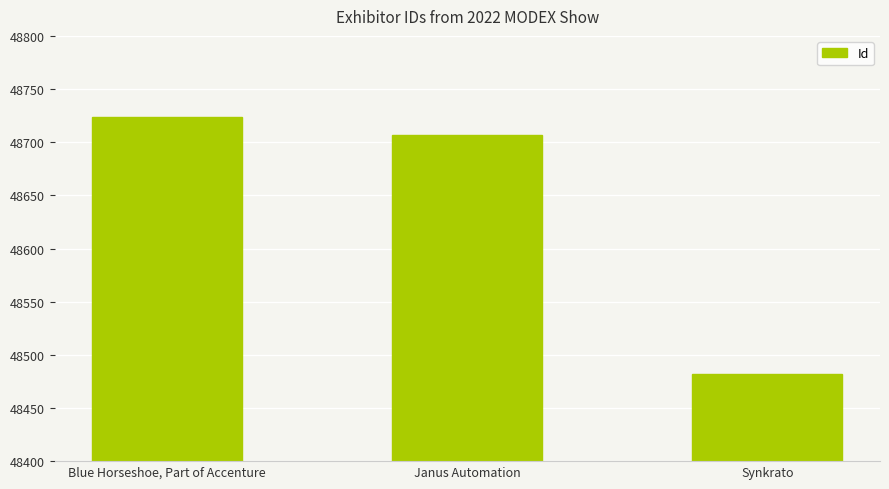

At which category does the chart reach its minimum across all series?

Synkrato